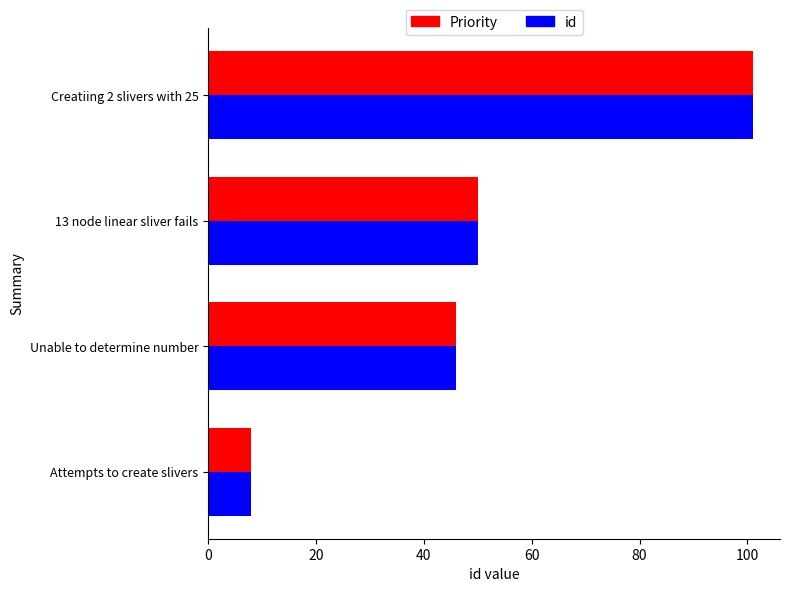

Which label corresponds to the largest value in the chart?

Creatiing 2 slivers with 25